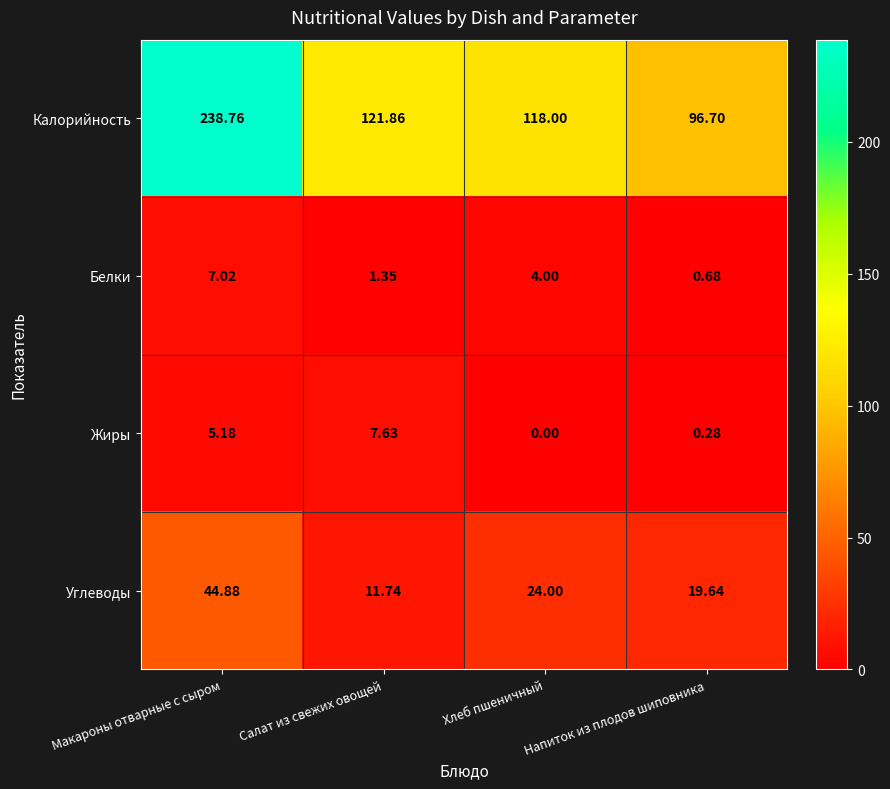

At which label does Белки first exceed 4?

Макароны отварные с сыром